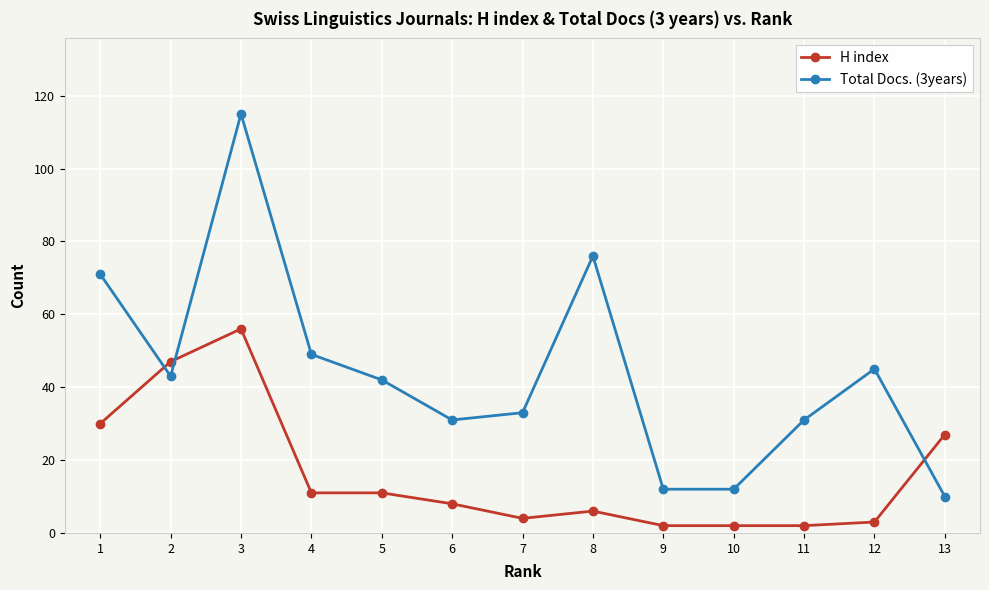

True or false: Total Docs. (3years) has a value of 10 at 5.

False